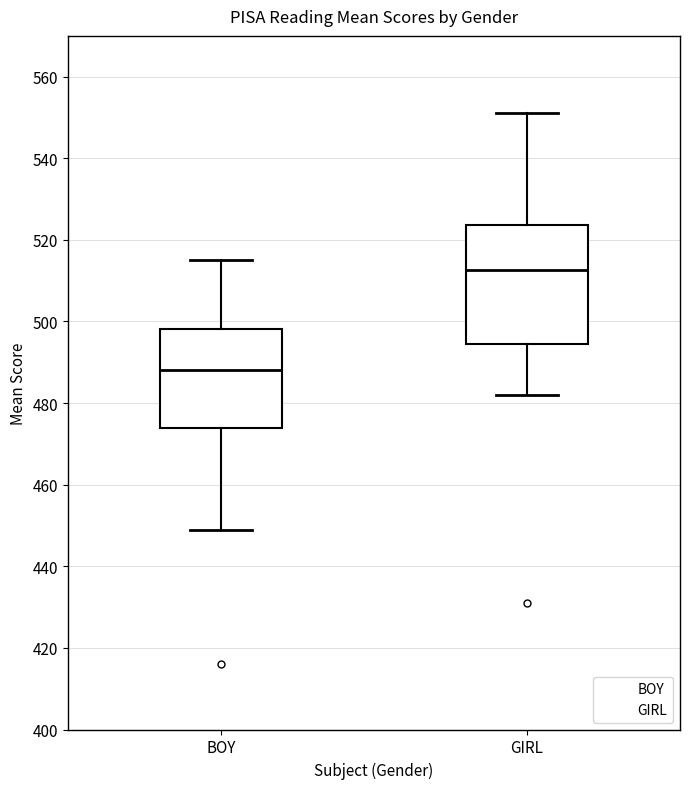

Where does the median line of the box for BOY sit on the y-axis? The values are not printed on the chart, so give them approximately, as read against the axis.

488